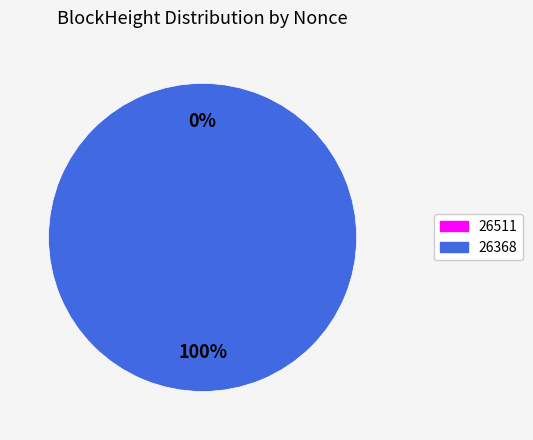

Is it true that 26368 is 100% of the pie?

True